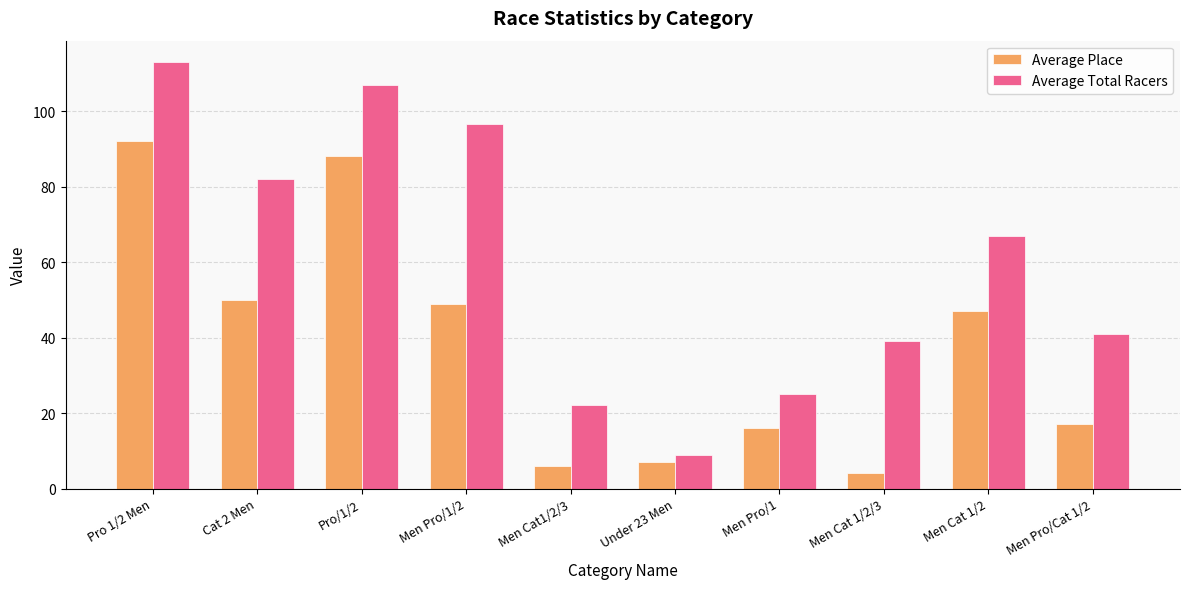

At which category does the chart reach its minimum across all series?

Men Cat 1/2/3